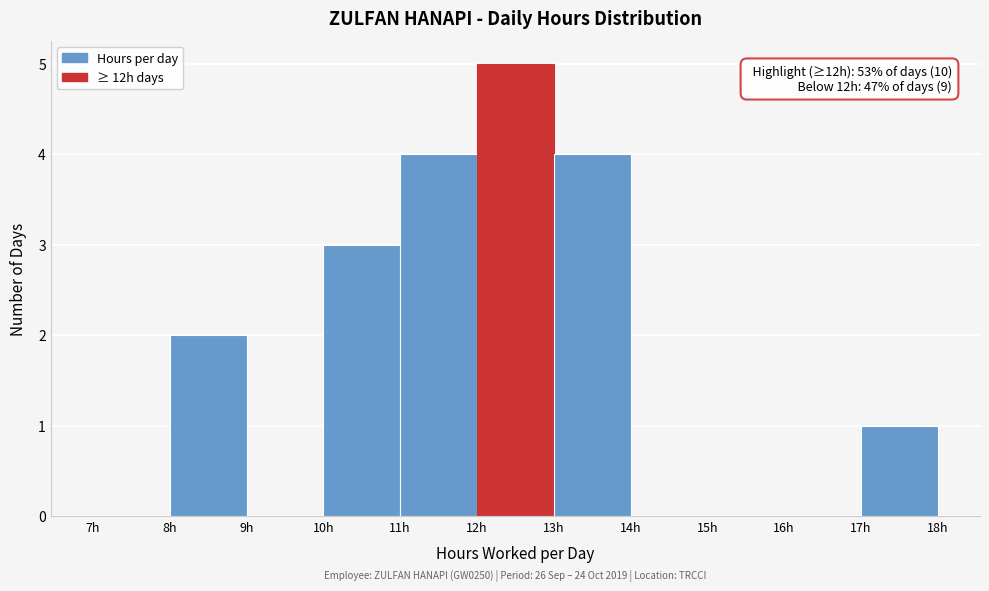

Over which range of the x-axis is the bar tallest?

12 to 13